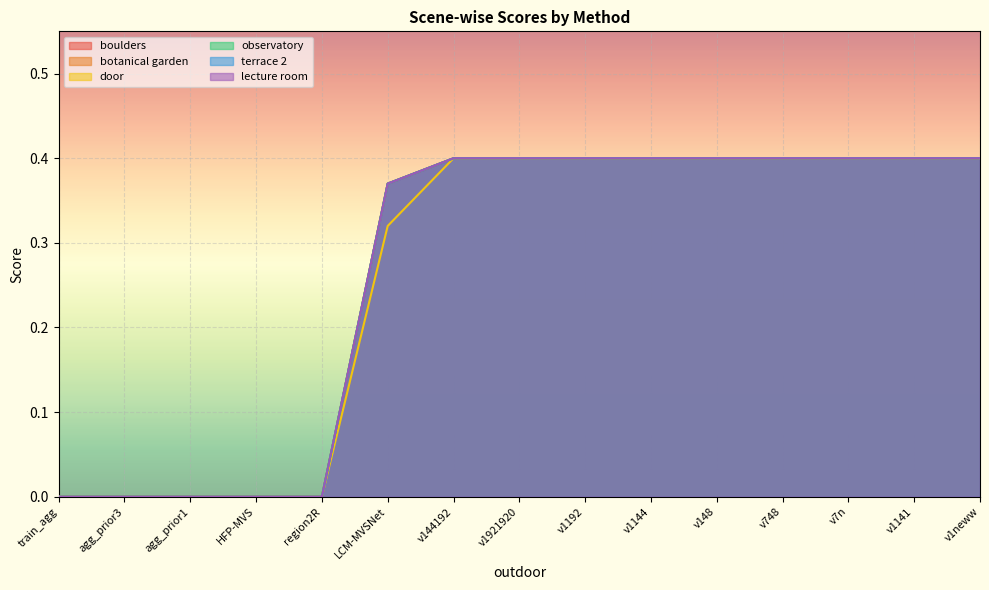

True or false: door has a value of 0.4 at v1neww.

True